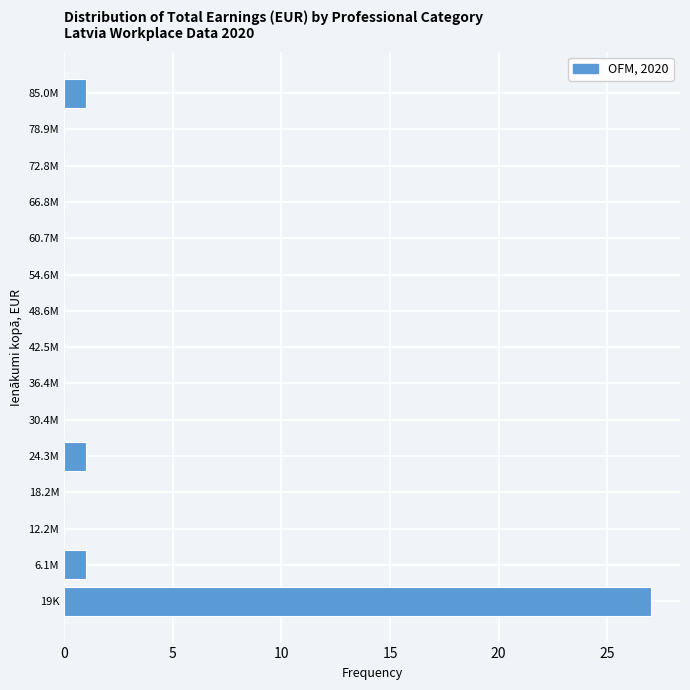

Reading bottom to top, what are all the values shown in this chart?

19K=27	6.1M=1	12.2M=0	18.2M=0	24.3M=1	30.4M=0	36.4M=0	42.5M=0	48.6M=0	54.6M=0	60.7M=0	66.8M=0	72.8M=0	78.9M=0	85.0M=1